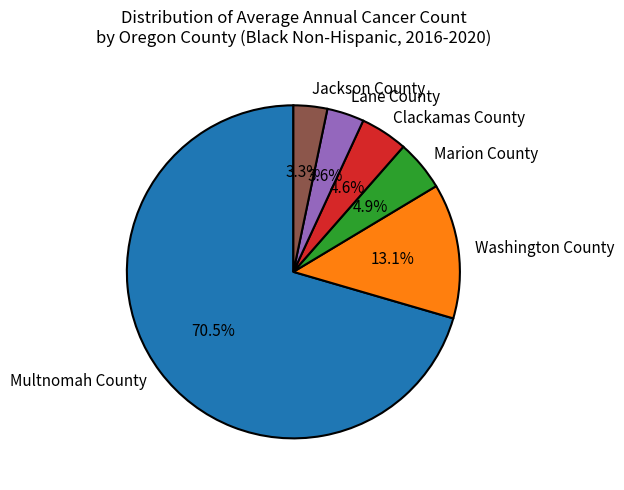

What is the largest slice in the pie chart?

Multnomah County